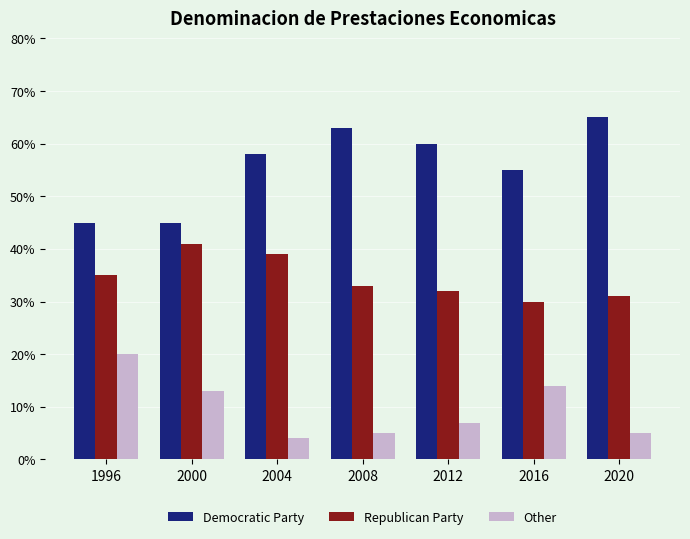

At how many categories does at least one series exceed 64?

1